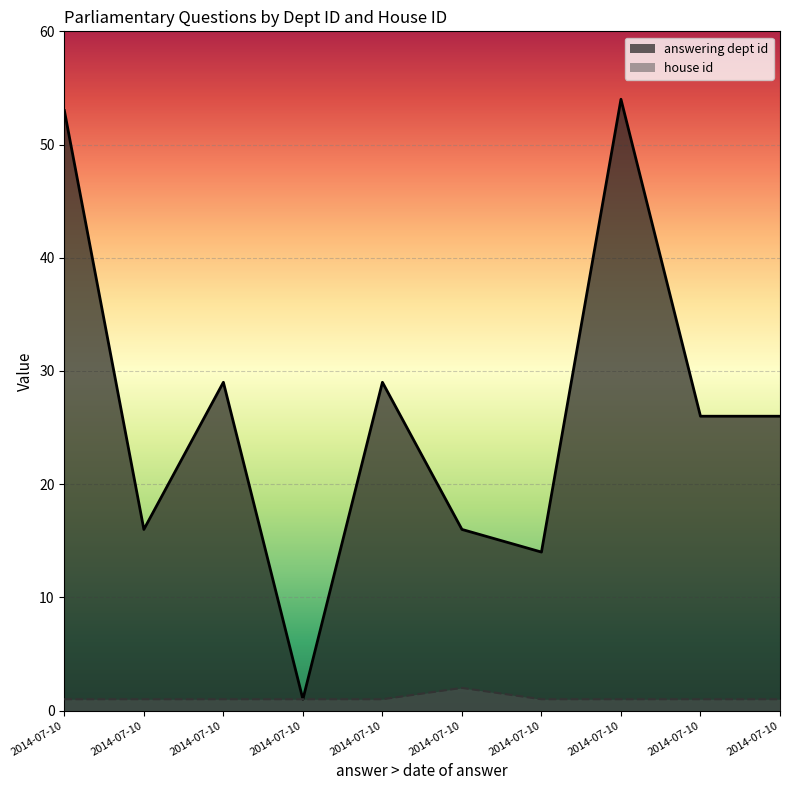

What is the sum of the house id values at 2014-07-10 and 2014-07-10?

2